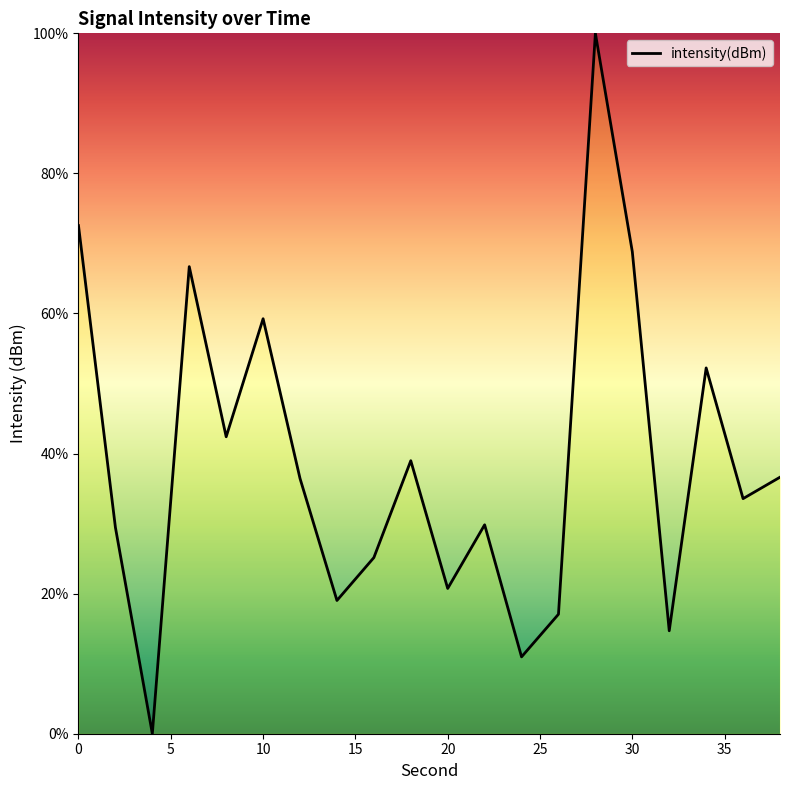

What is the greatest value displayed?

100.0